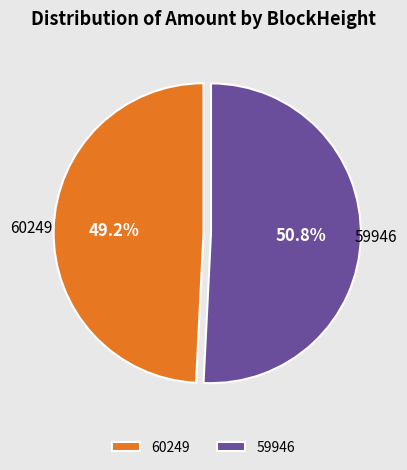

The 60249 slice represents 1% of the pie. True or false?

False